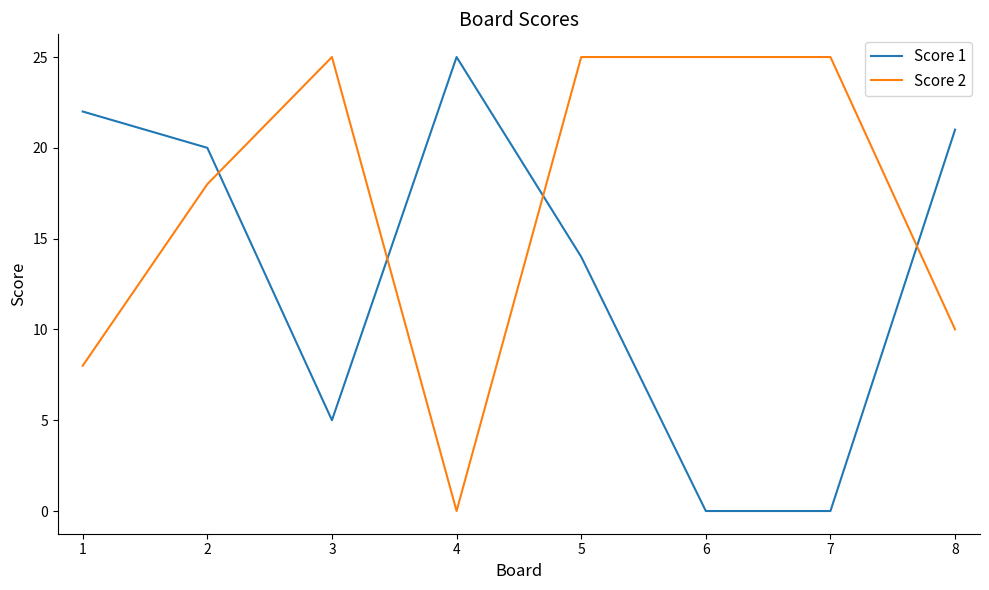

What is the difference between the highest and lowest values at 7?

25